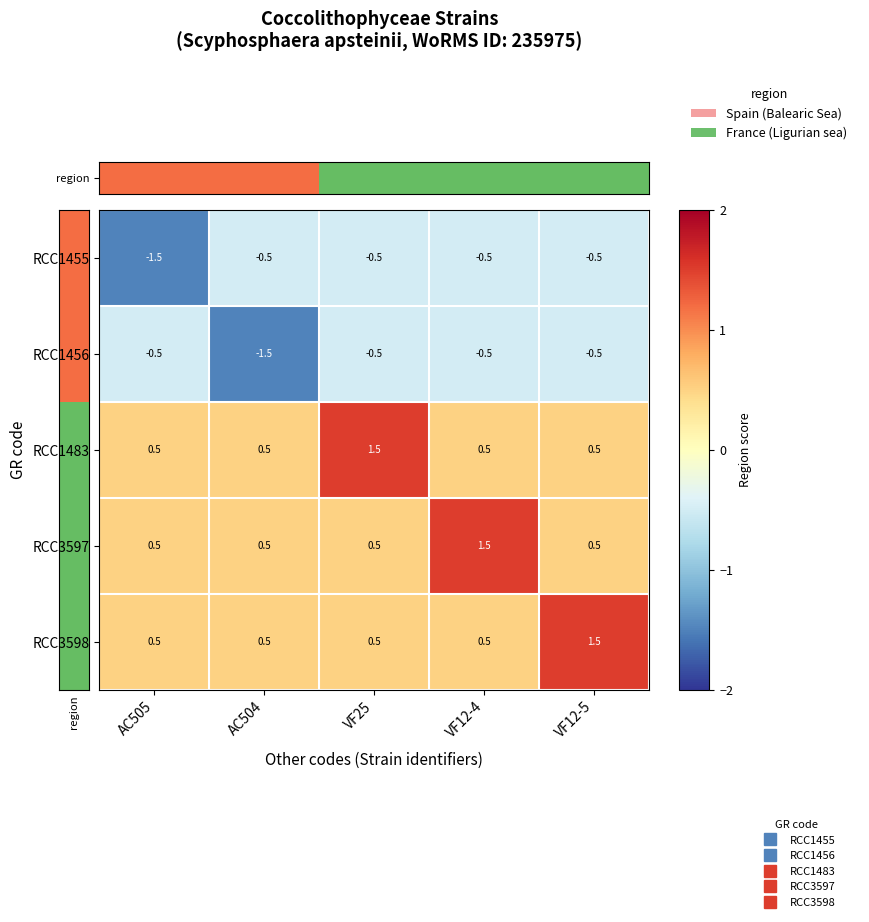

Is it true that RCC1456 equals -0.5 at VF25?

True